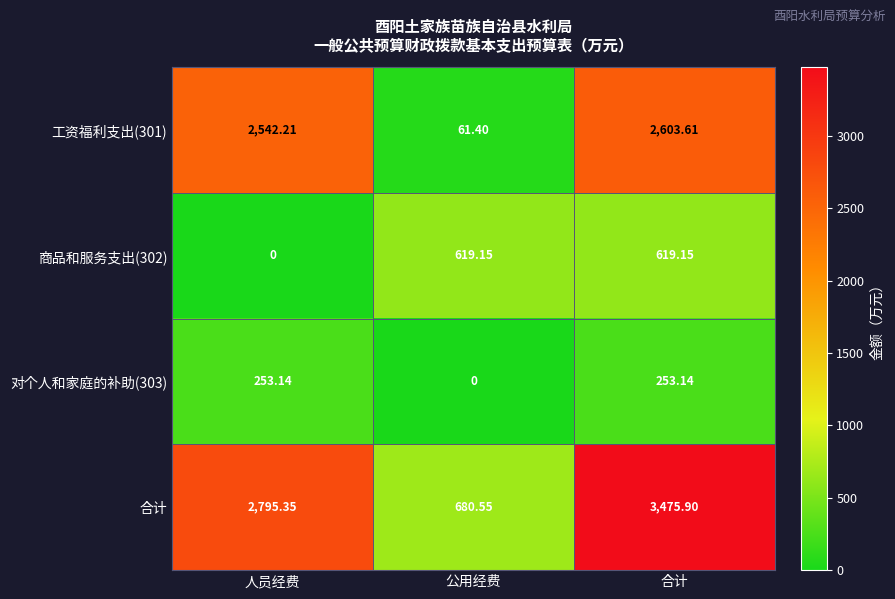

Where is 商品和服务支出(302) nearest to the value 309?

人员经费